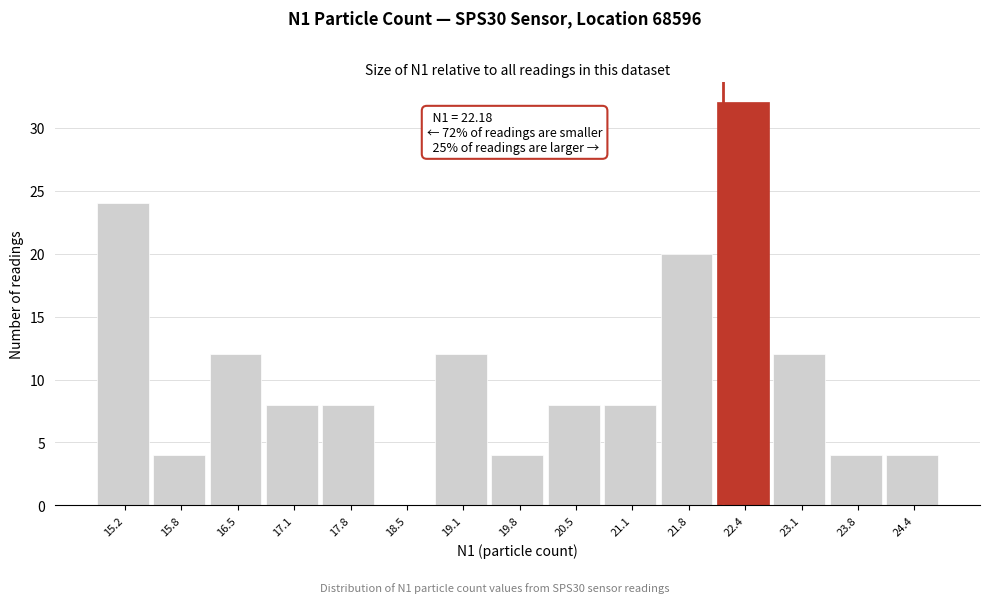

Over which range of the x-axis is the bar tallest?

22.1 to 22.8